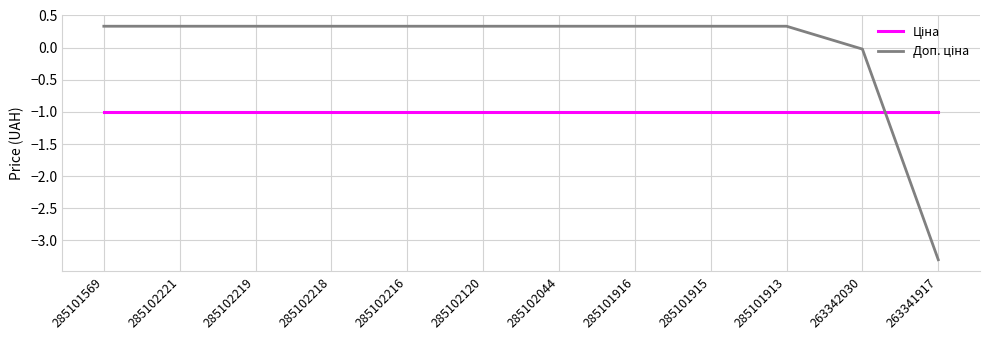

What is the smallest value displayed?

-3.3